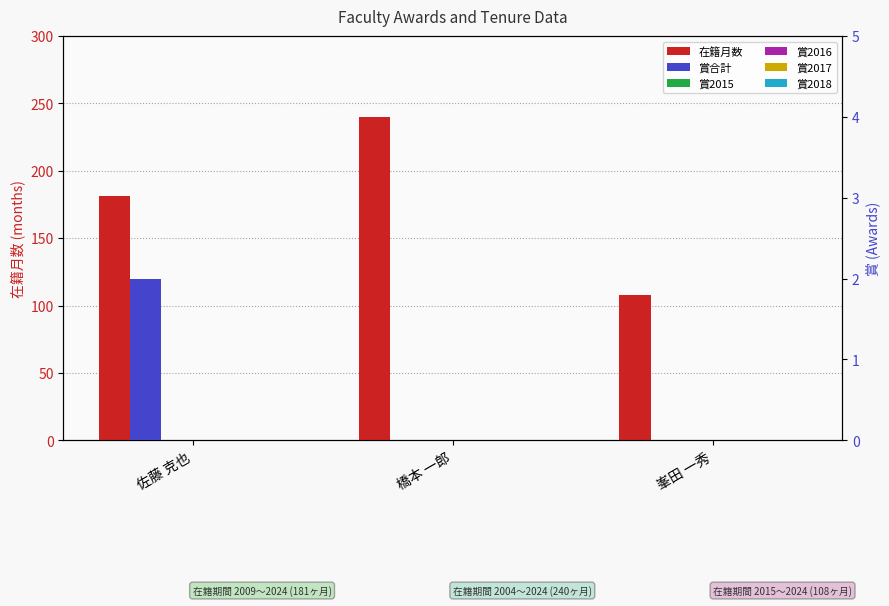

The value of 賞2018 at 峯田 一秀 is 0. True or false?

True